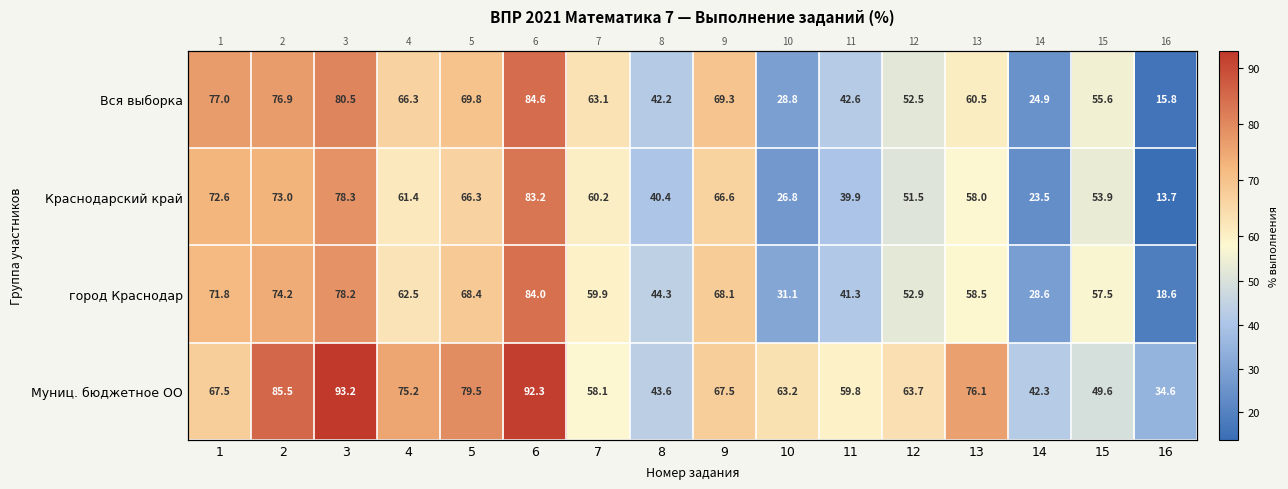

At which label is город Краснодар closest to 51?

12